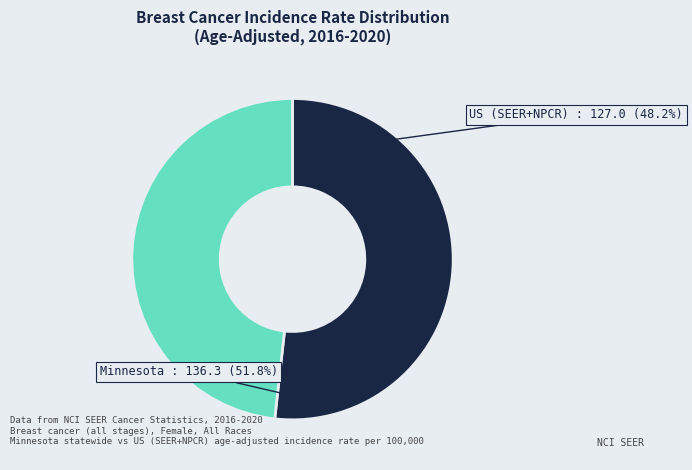

Rank the categories by value from lowest to highest.

US (SEER+NPCR), Minnesota